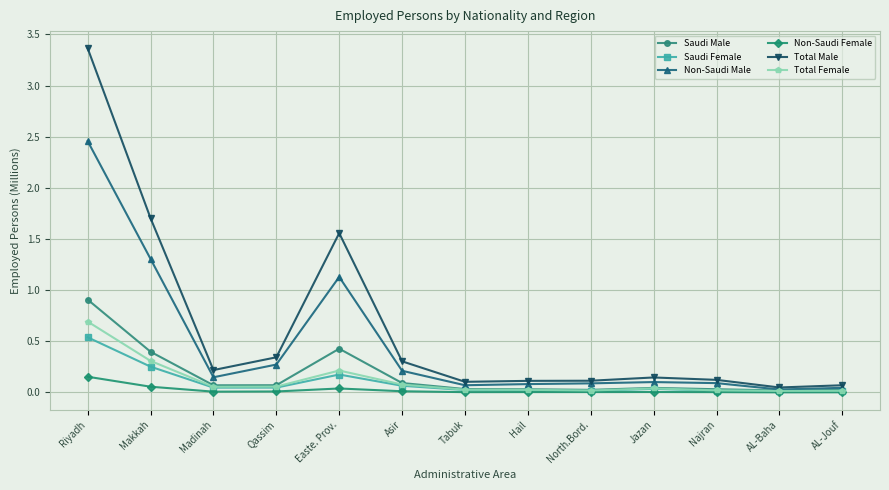

Rank the series by their maximum value, from highest to lowest.

Total Male, Non-Saudi Male, Saudi Male, Total Female, Saudi Female, Non-Saudi Female